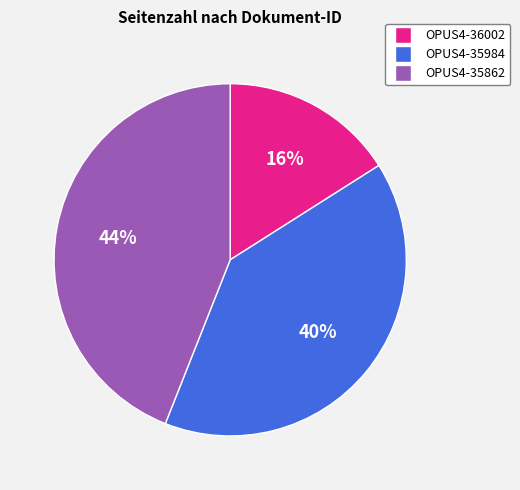

To the nearest percent, what is the difference between the OPUS4-36002 and OPUS4-35984 slice percentages?

24%